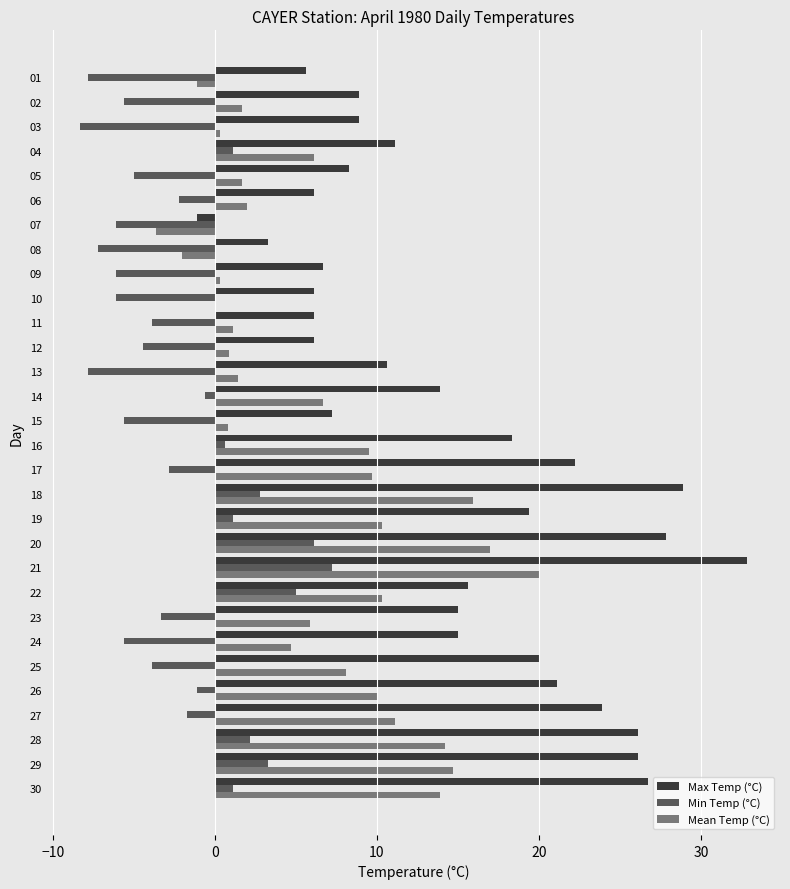

What is the sum of the Max Temp (°C) values at 15 and 25?

27.2